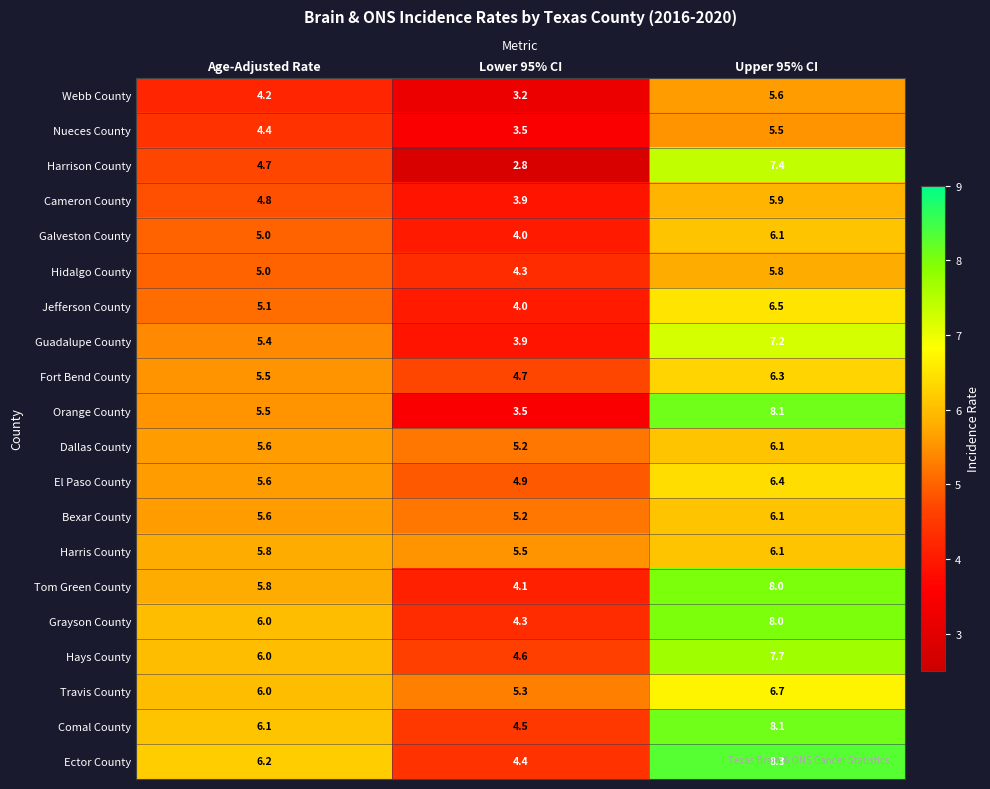

Which series has the largest total across all categories?

Ector County